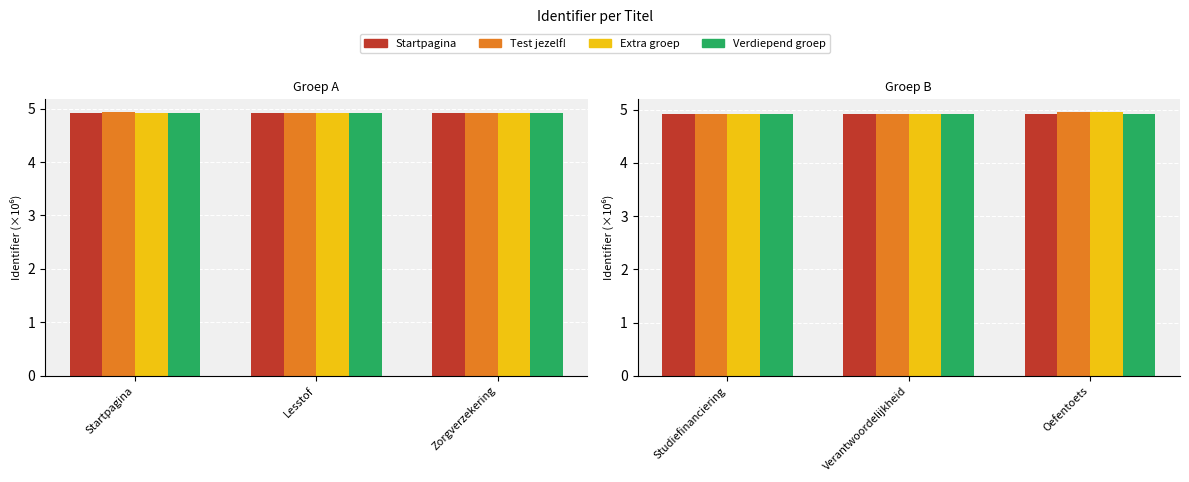

What is the minimum value for Startpagina?

4.9